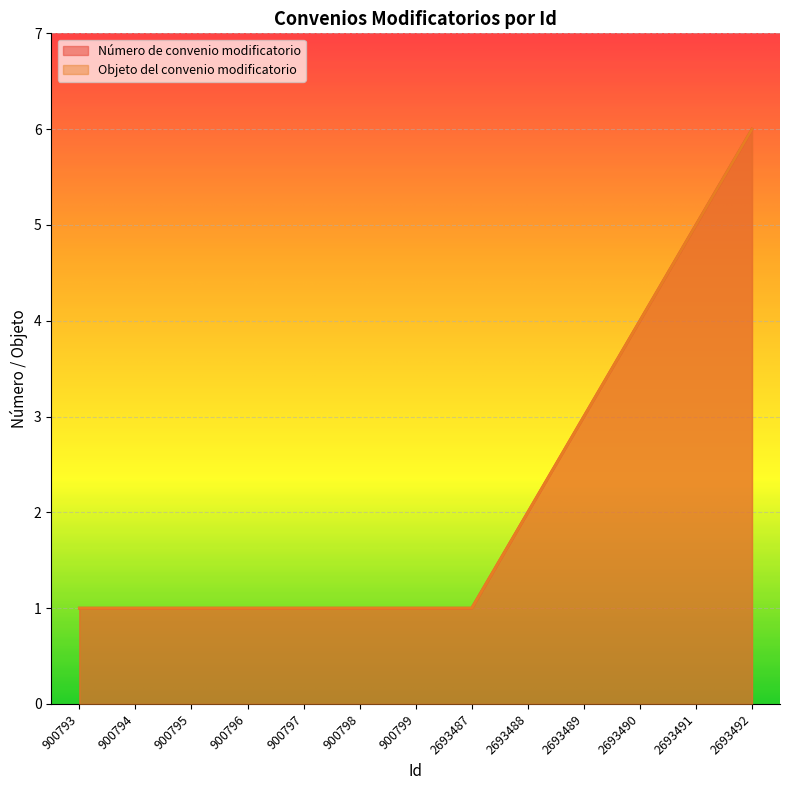

Does the chart display data point markers on the line(s)?

No